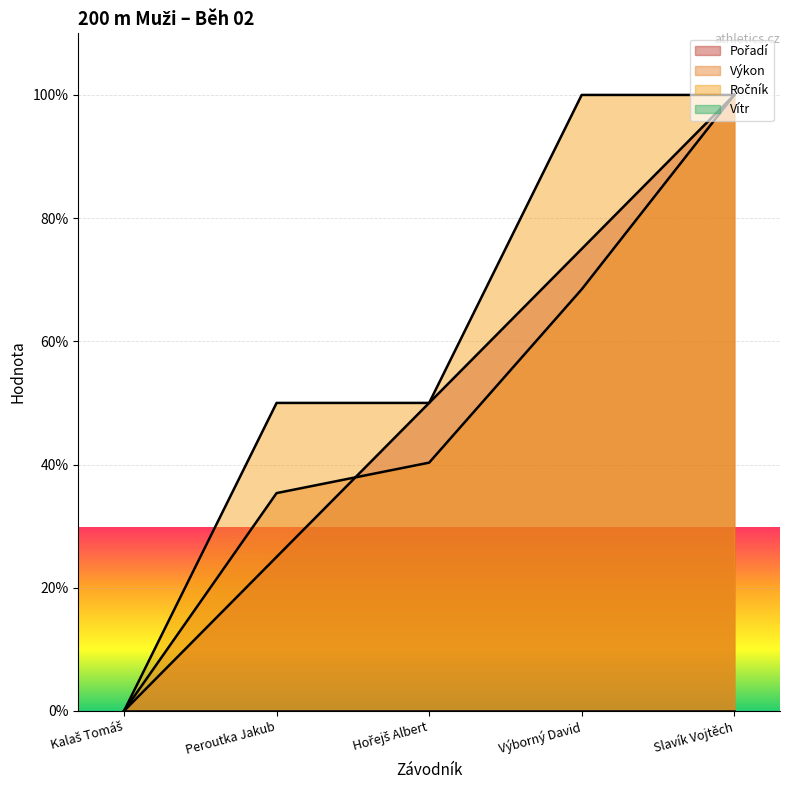

True or false: Výkon and Ročník intersect in this chart.

False